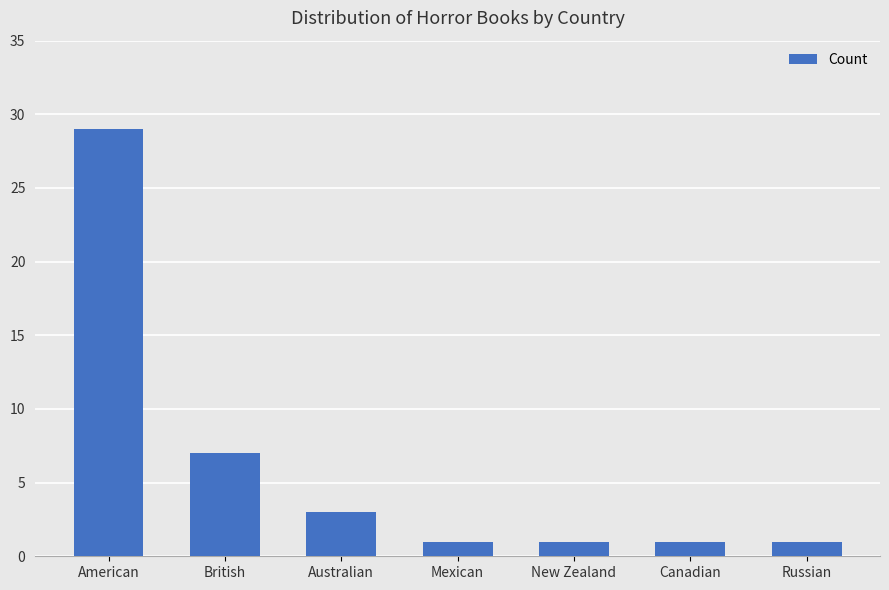

What is the approximate value at American, to the nearest 5?

30